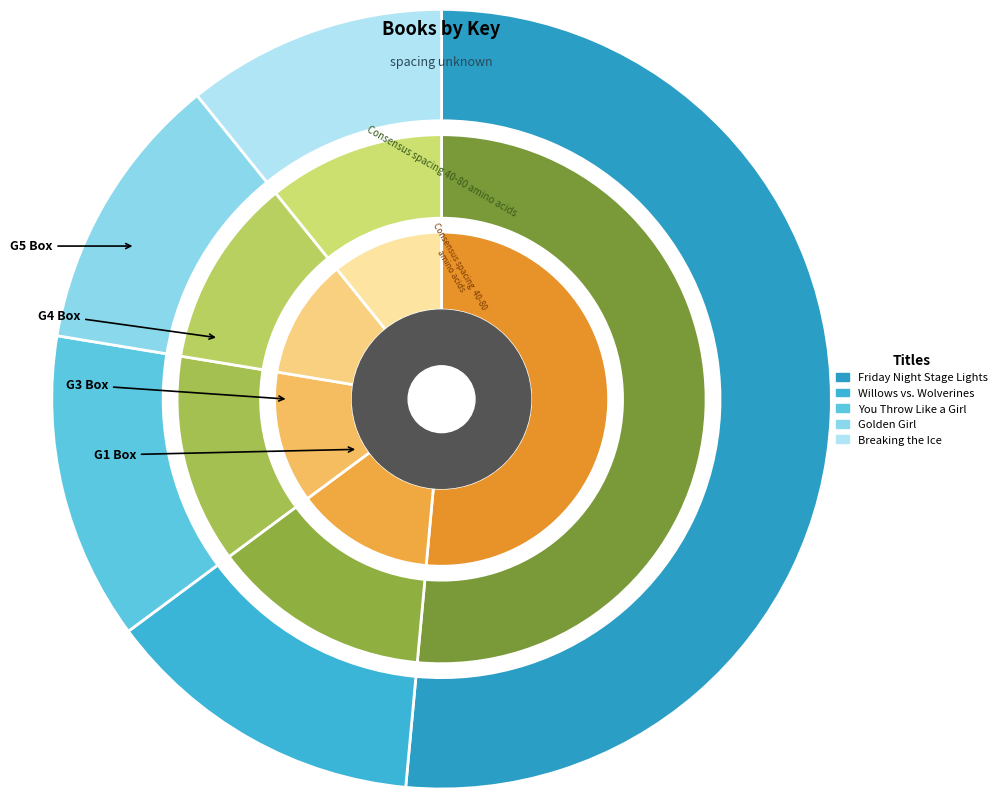

How many slices are in this pie chart?

5